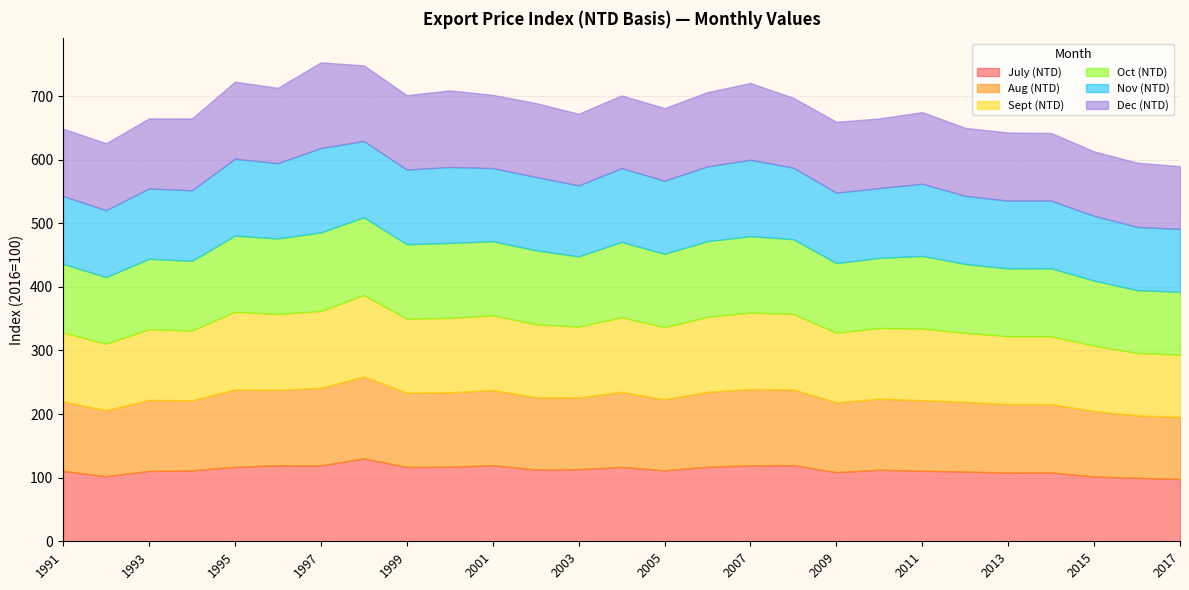

Reading left to right, transcribe all the data shown in this chart.

July (NTD): 1991=110.6	1992=102.4	1993=110.6	1994=111.4	1995=117.0	1996=119.5	1997=119.3	1998=130.4	1999=116.9	2000=117.2	2001=119.6	2002=112.9	2003=113.3	2004=117.0	2005=111.6	2006=117.0	2007=119.5	2008=119.8	2009=108.7	2010=112.5	2011=110.9	2012=109.7	2013=108.1	2014=108.2	2015=101.8	2016=99.9	2017=97.8
Aug (NTD): 1991=109.3	1992=103.6	1993=111.6	1994=110.2	1995=121.6	1996=118.6	1997=121.9	1998=128.9	1999=116.6	2000=117.0	2001=118.2	2002=113.6	2003=112.7	2004=118.0	2005=111.5	2006=117.9	2007=120.0	2008=118.8	2009=109.7	2010=111.6	2011=110.8	2012=109.6	2013=107.5	2014=107.4	2015=102.9	2016=98.1	2017=97.6
Sept (NTD): 1991=108.4	1992=104.6	1993=111.2	1994=109.8	1995=122.2	1996=119.2	1997=120.9	1998=128.0	1999=116.3	2000=117.1	2001=117.5	2002=114.9	2003=111.3	2004=117.3	2005=113.6	2006=118.0	2007=120.1	2008=118.6	2009=109.6	2010=111.1	2011=112.6	2012=108.6	2013=106.7	2014=106.7	2015=103.0	2016=98.0	2017=98.0
Oct (NTD): 1991=107.9	1992=104.8	1993=110.7	1994=109.5	1995=119.8	1996=118.8	1997=123.6	1998=122.2	1999=117.2	2000=118.0	2001=116.5	2002=116.2	2003=110.5	2004=118.3	2005=115.3	2006=118.9	2007=120.2	2008=117.6	2009=109.5	2010=110.3	2011=114.4	2012=108.2	2013=106.6	2014=106.8	2015=102.2	2016=98.9	2017=98.9
Nov (NTD): 1991=106.7	1992=105.3	1993=110.6	1994=110.9	1995=121.0	1996=118.5	1997=132.7	1998=119.9	1999=117.4	2000=119.3	2001=115.1	2002=115.3	2003=111.7	2004=116.1	2005=114.9	2006=117.6	2007=120.2	2008=112.5	2009=110.7	2010=109.9	2011=113.4	2012=107.1	2013=106.6	2014=106.5	2015=101.8	2016=99.5	2017=98.8
Dec (NTD): 1991=106.0	1992=105.2	1993=110.1	1994=113.0	1995=121.1	1996=118.4	1997=134.7	1998=118.9	1999=117.0	2000=120.5	2001=115.1	2002=116.2	2003=112.7	2004=114.3	2005=114.1	2006=116.9	2007=120.7	2008=109.8	2009=111.4	2010=109.5	2011=112.7	2012=106.9	2013=107.2	2014=106.4	2015=101.4	2016=101.0	2017=98.7